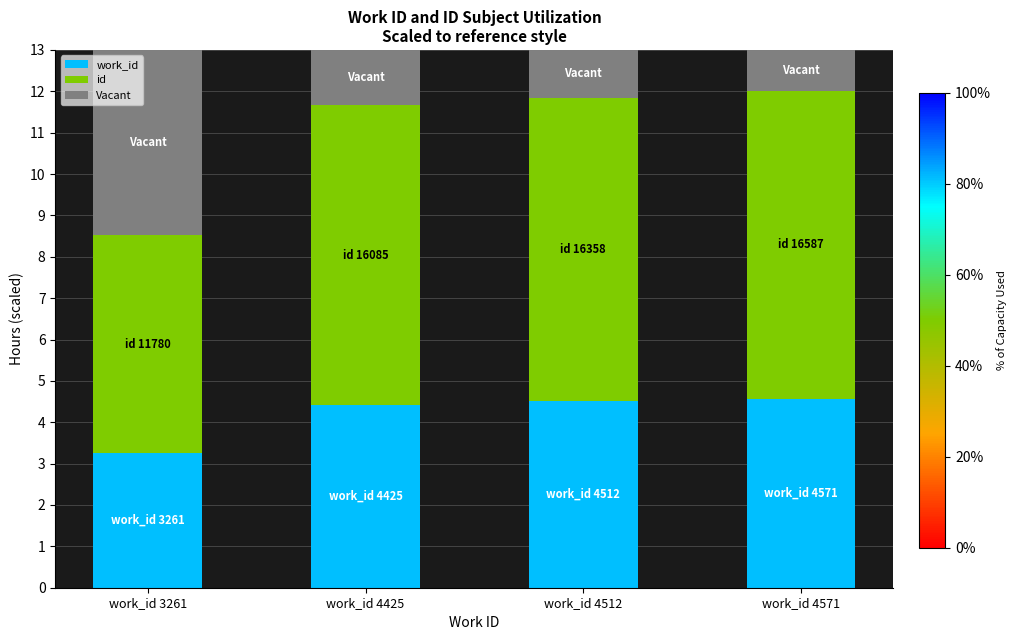

What are all the series names shown in the legend?

work_id, id, Vacant